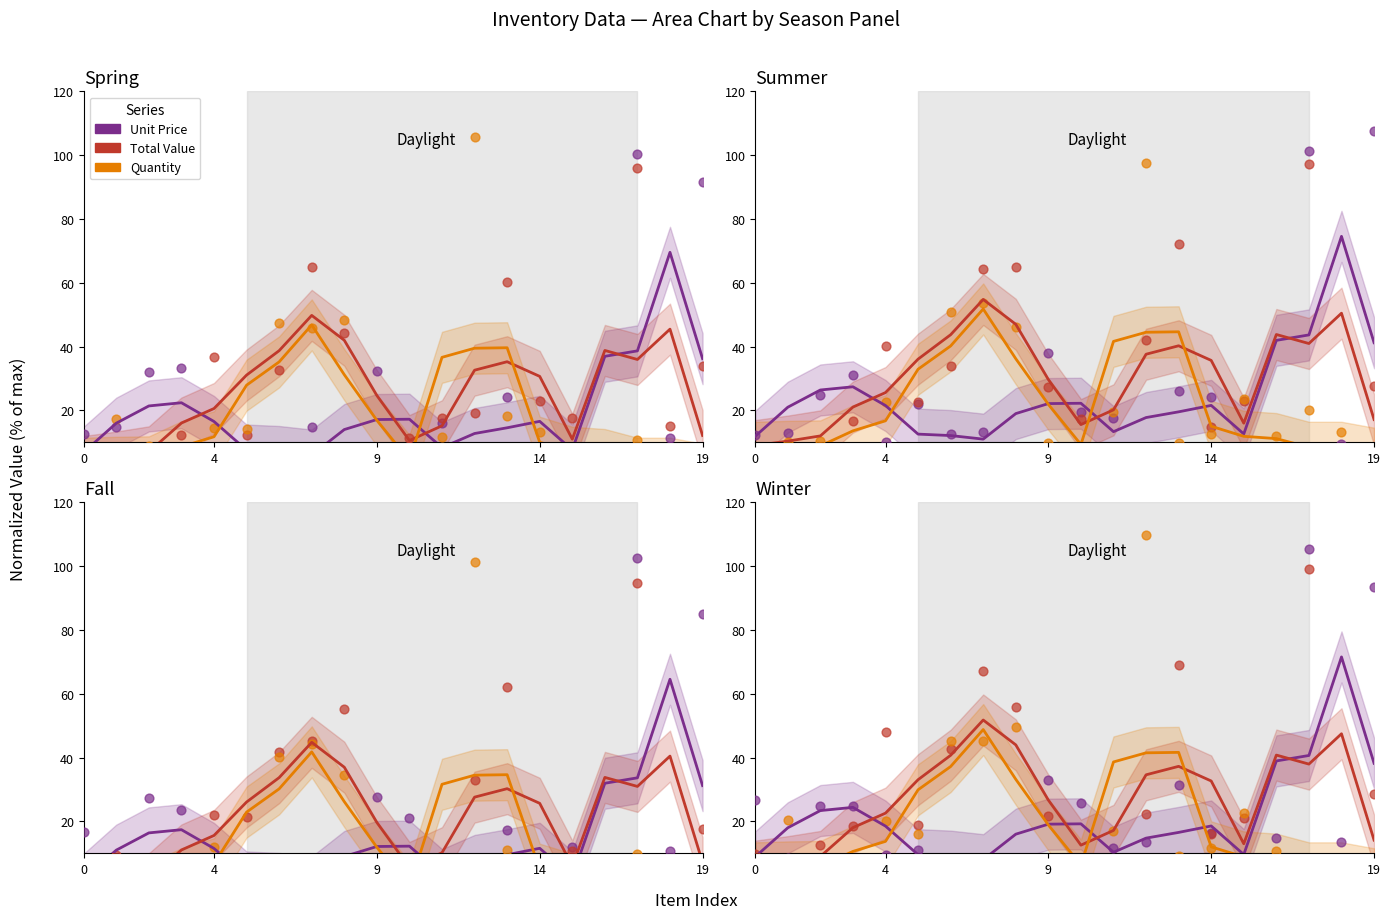

Is the value of Quantity at 19 greater than the value of Unit Price at 6?

Yes